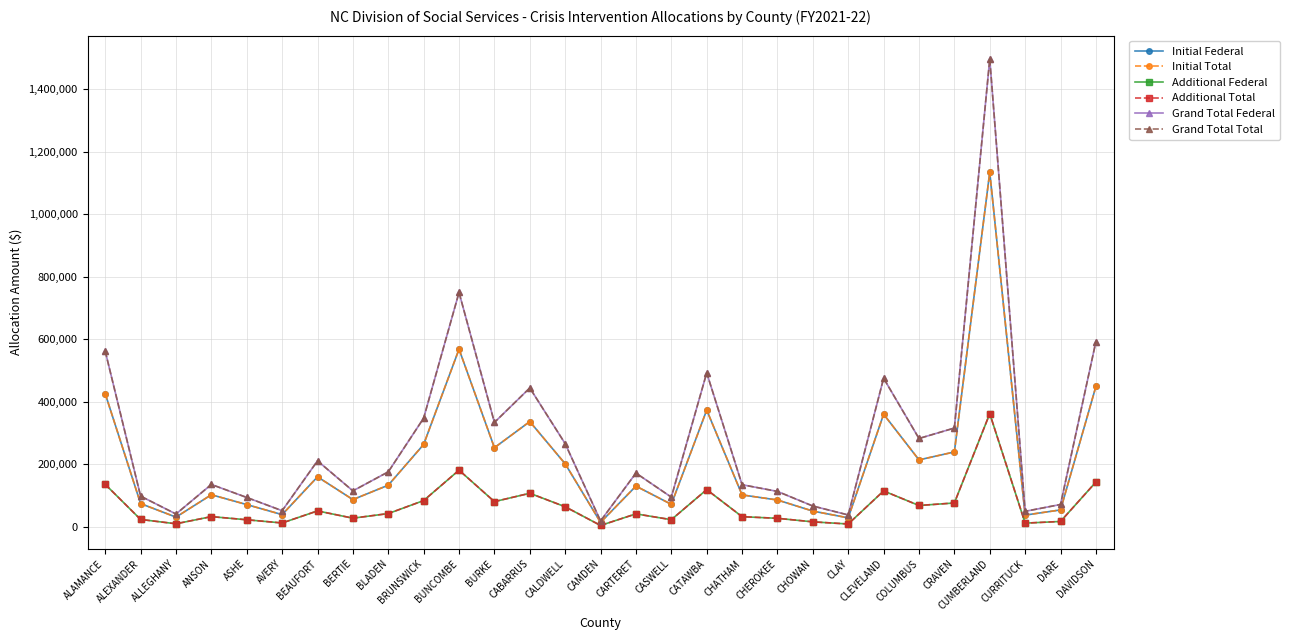

What is the average value of the Initial Federal series?

210414